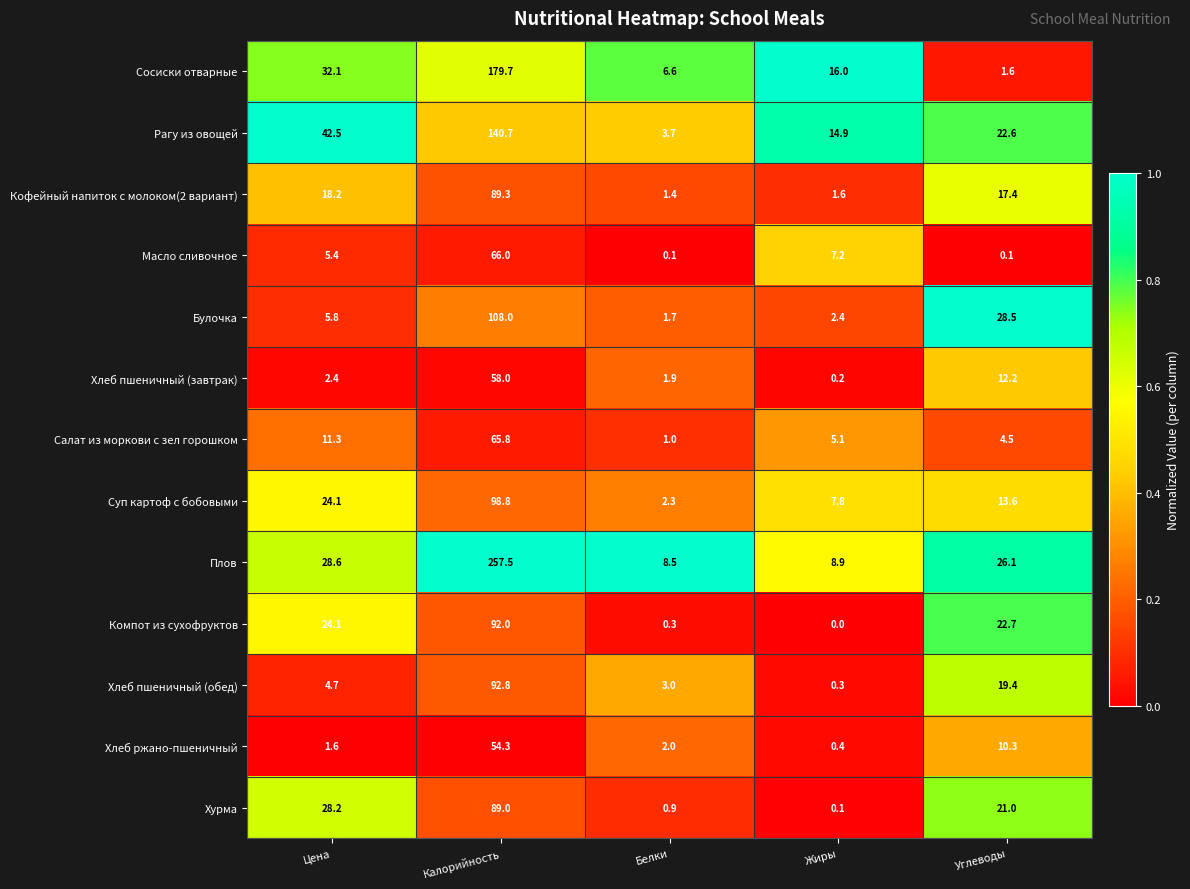

Which category has the lowest value across all series?

Жиры